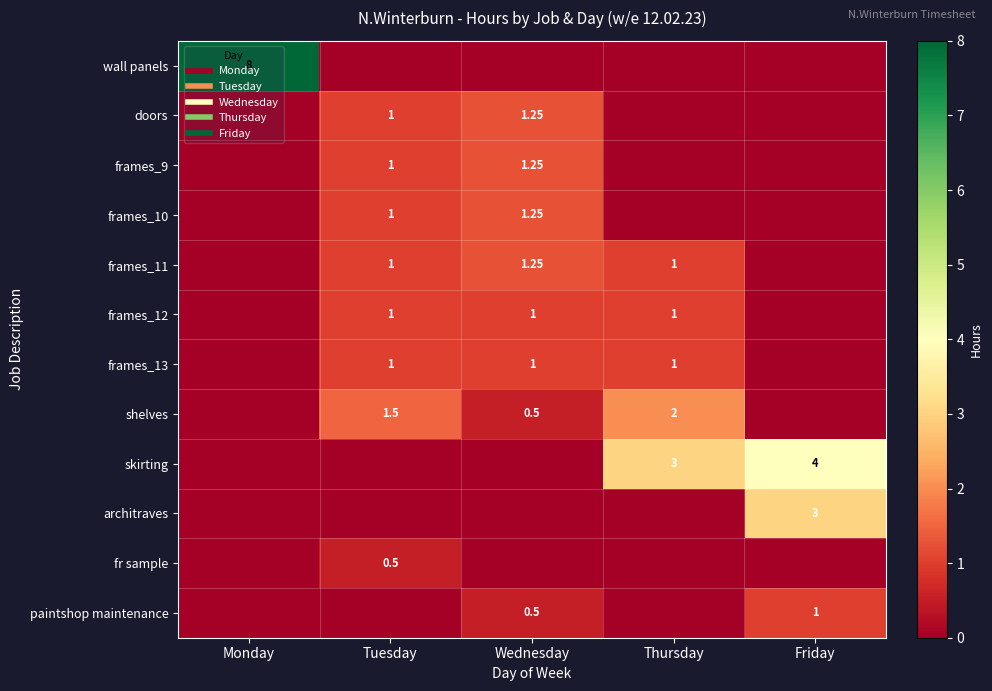

Rank the series at Friday from highest to lowest value.

skirting, architraves, paintshop maintenance, wall panels, doors, frames_9, frames_10, frames_11, frames_12, frames_13, shelves, fr sample